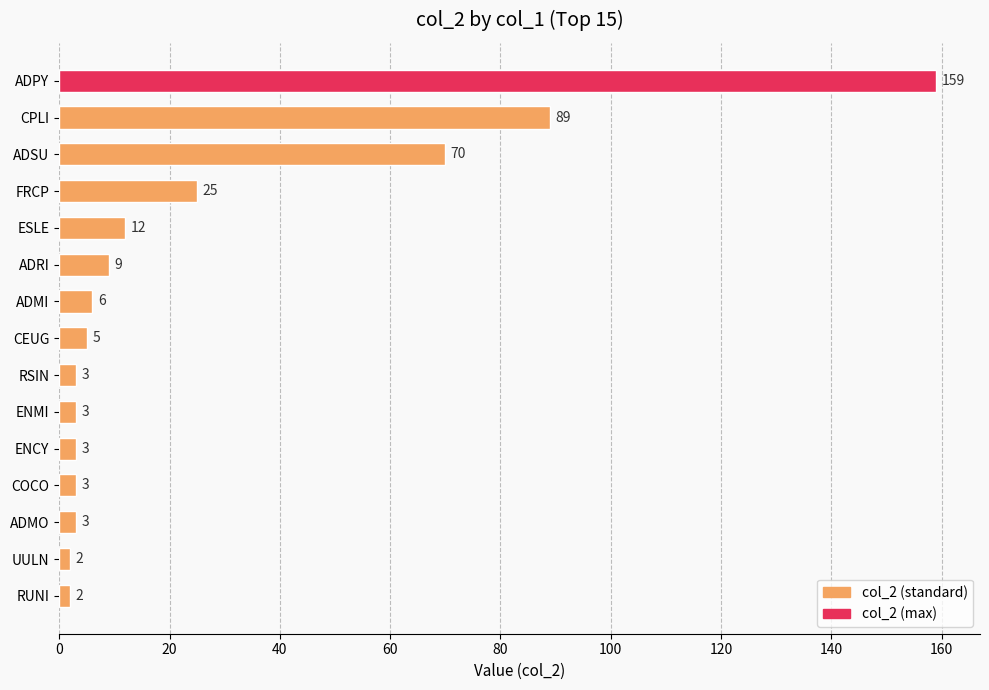

At which label is the value closest to 80?

CPLI